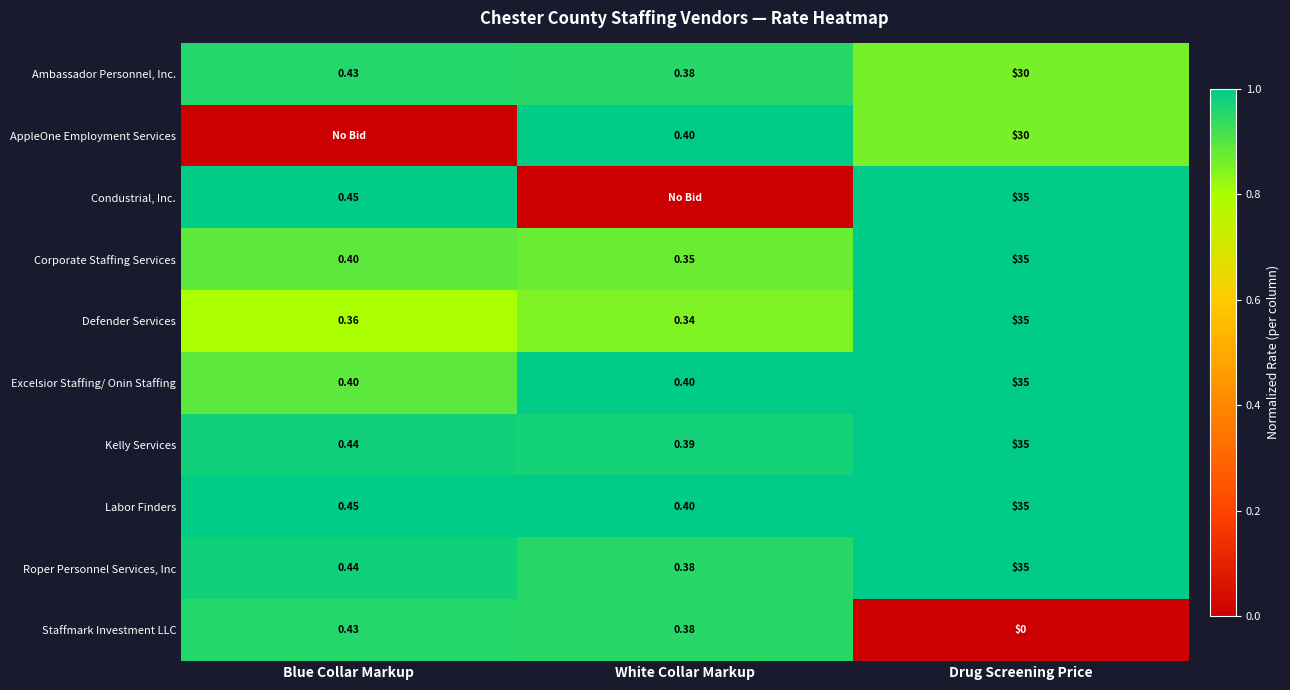

Rank the categories by Ambassador Personnel, Inc. value from highest to lowest.

Drug Screening Price, Blue Collar Markup, White Collar Markup